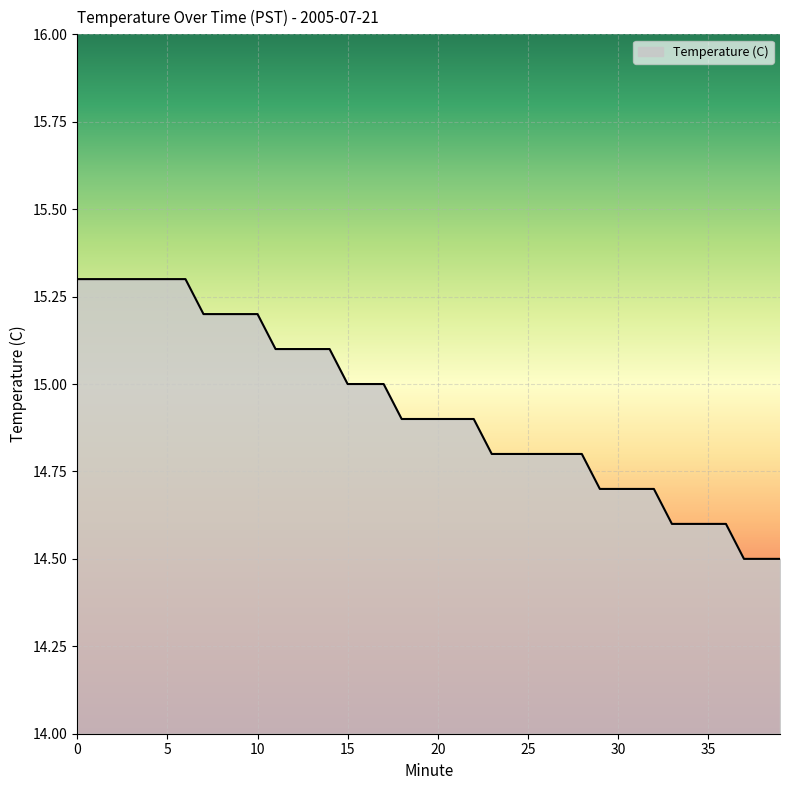

What is the maximum value shown in the chart?

15.3